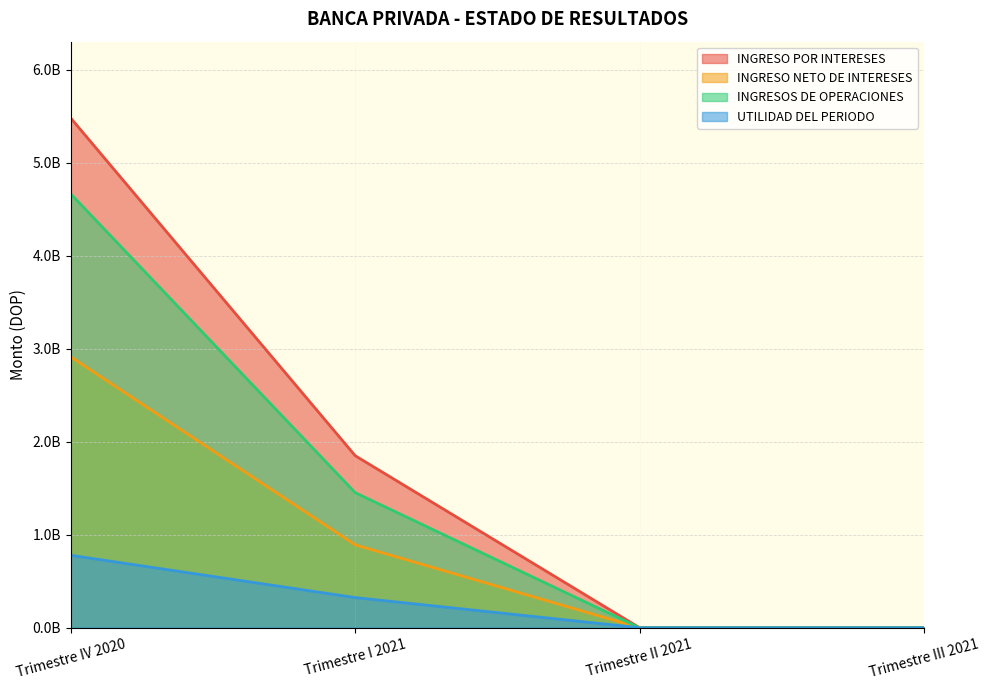

True or false: INGRESO NETO DE INTERESES and INGRESOS DE OPERACIONES cross at least once.

False